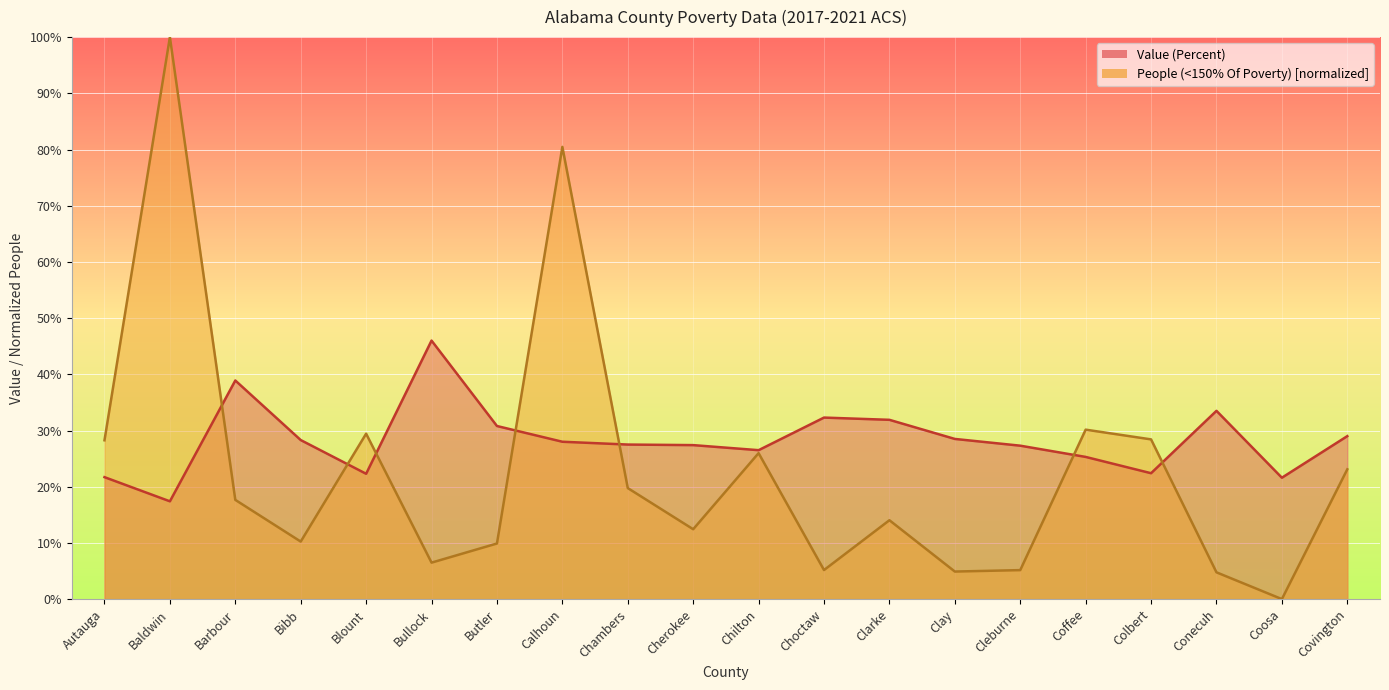

Is the value of Value (Percent) line at Barbour greater than the value of People (norm) line at Blount?

Yes